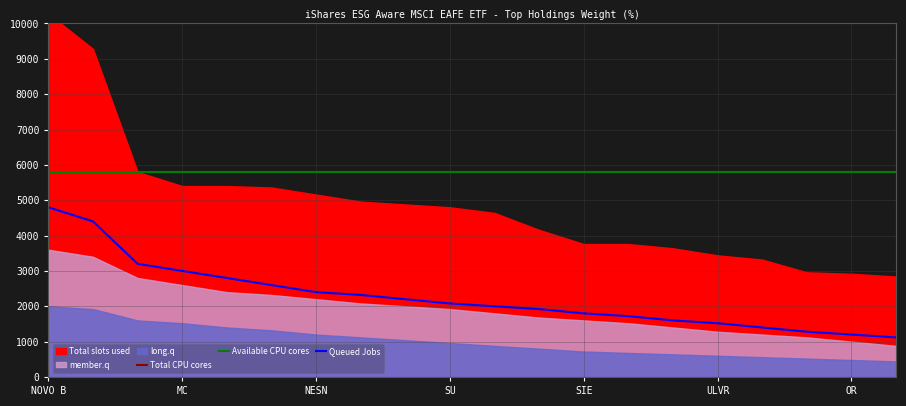

What is the sum of all Queued Jobs values?

45360